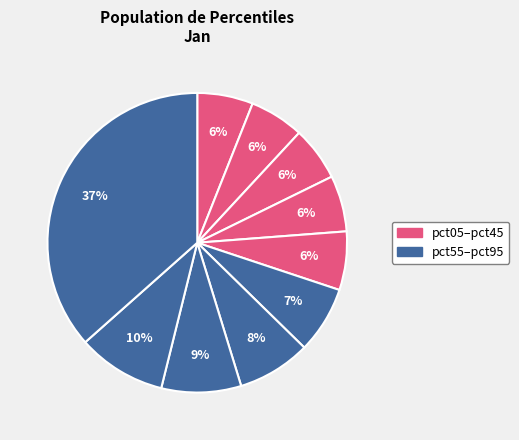

Which slice is the smallest?

pct25